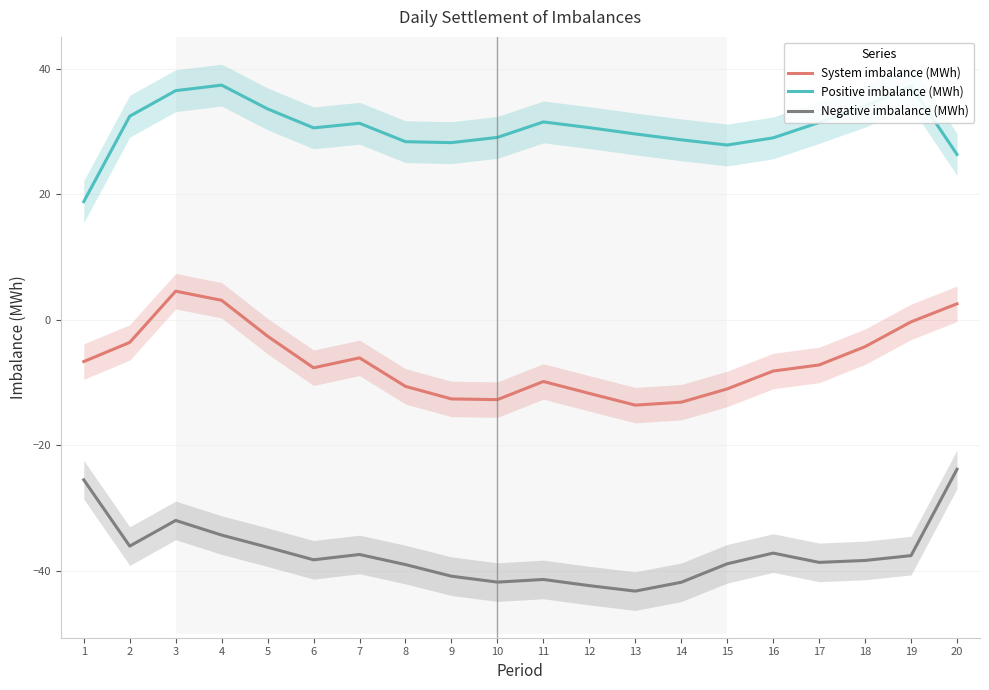

How many values in the Positive imbalance (MWh) series are below 30?

9